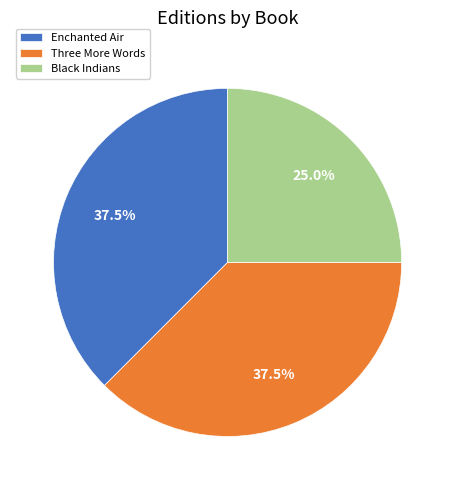

To the nearest percent, what is the combined percentage of Three More Words and Enchanted Air?

75%